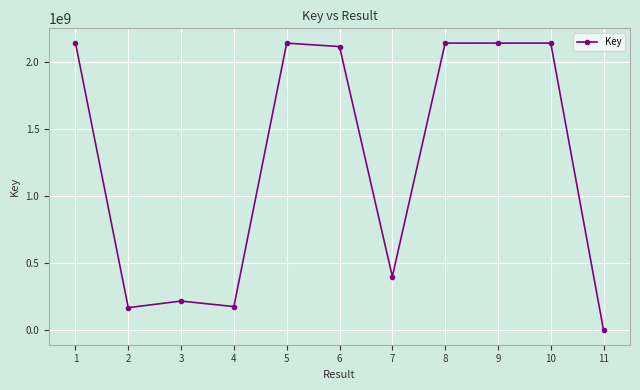

What is the difference between the second highest and second lowest values?

1968611682